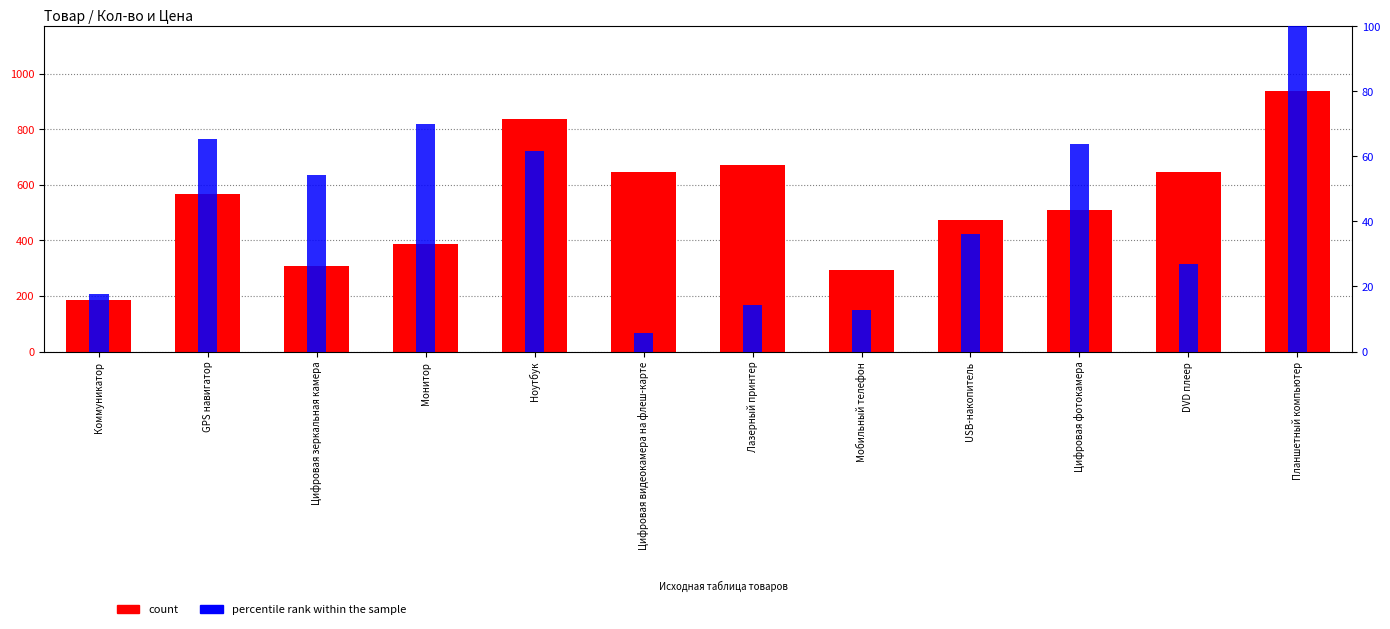

Reading left to right, transcribe all the data shown in this chart.

count: Коммуникатор=185.0	GPS навигатор=567.0	Цифровая зеркальная камера=309.0	Монитор=386.0	Ноутбук=837.0	Цифровая видеокамера на флеш-карте=647.0	Лазерный принтер=673.0	Мобильный телефон=295.0	USB-накопитель=473.0	Цифровая фотокамера=509.0	DVD плеер=648.0	Планшетный компьютер=937.0
percentile rank within the sample: Коммуникатор=17.8	GPS навигатор=65.2	Цифровая зеркальная камера=54.3	Монитор=69.9	Ноутбук=61.5	Цифровая видеокамера на флеш-карте=5.8	Лазерный принтер=14.3	Мобильный телефон=12.7	USB-накопитель=36.1	Цифровая фотокамера=63.6	DVD плеер=27.1	Планшетный компьютер=100.0